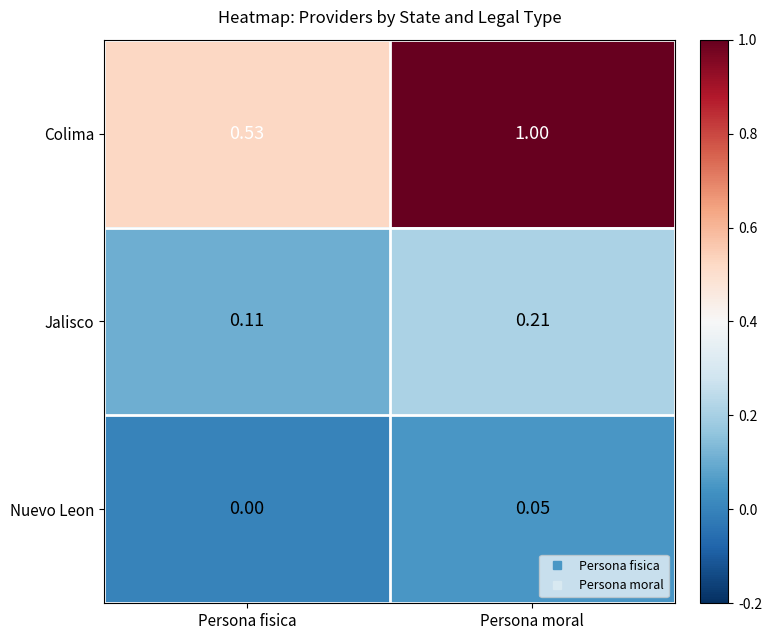

Which series has the widest spread of values?

Colima